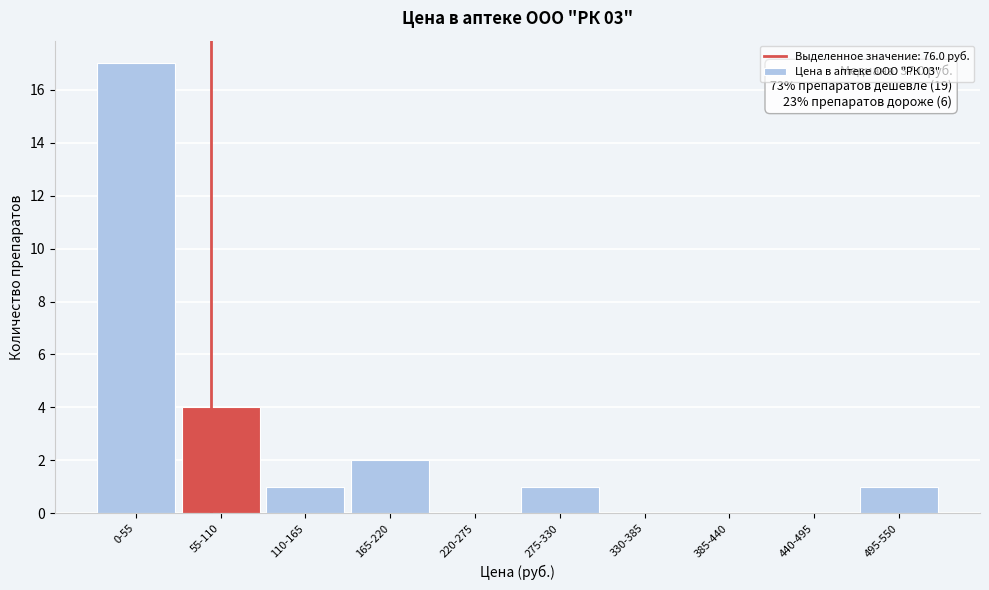

Reading left to right, transcribe all the data shown in this chart.

0-55=17	55-110=4	110-165=1	165-220=2	220-275=0	275-330=1	330-385=0	385-440=0	440-495=0	495-550=1